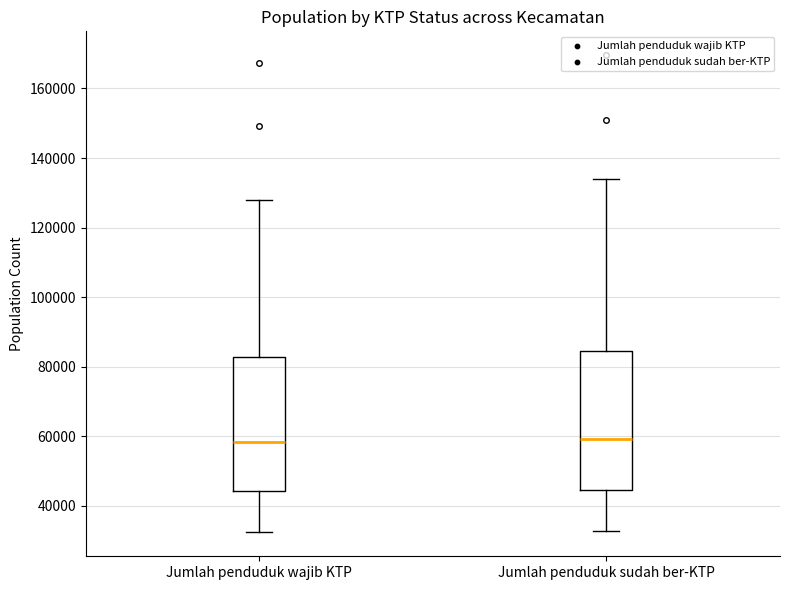

Reading left to right, transcribe this box plot: for each box, give where its median line is, the range the box spans, and where its two whiskers end, as read against the y-axis. The values are not printed on the chart, so give them approximately, as read against the axis.

Jumlah penduduk wajib KTP: median 58000, box 44000 to 82000, whiskers 32000 to 128000
Jumlah penduduk sudah ber-KTP: median 60000, box 44000 to 84000, whiskers 32000 to 134000